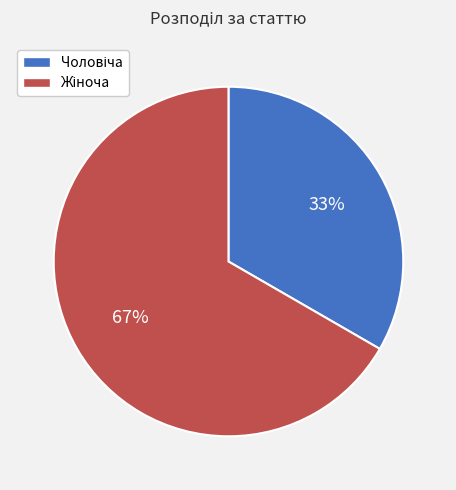

To the nearest percent, what is the average slice percentage?

50%